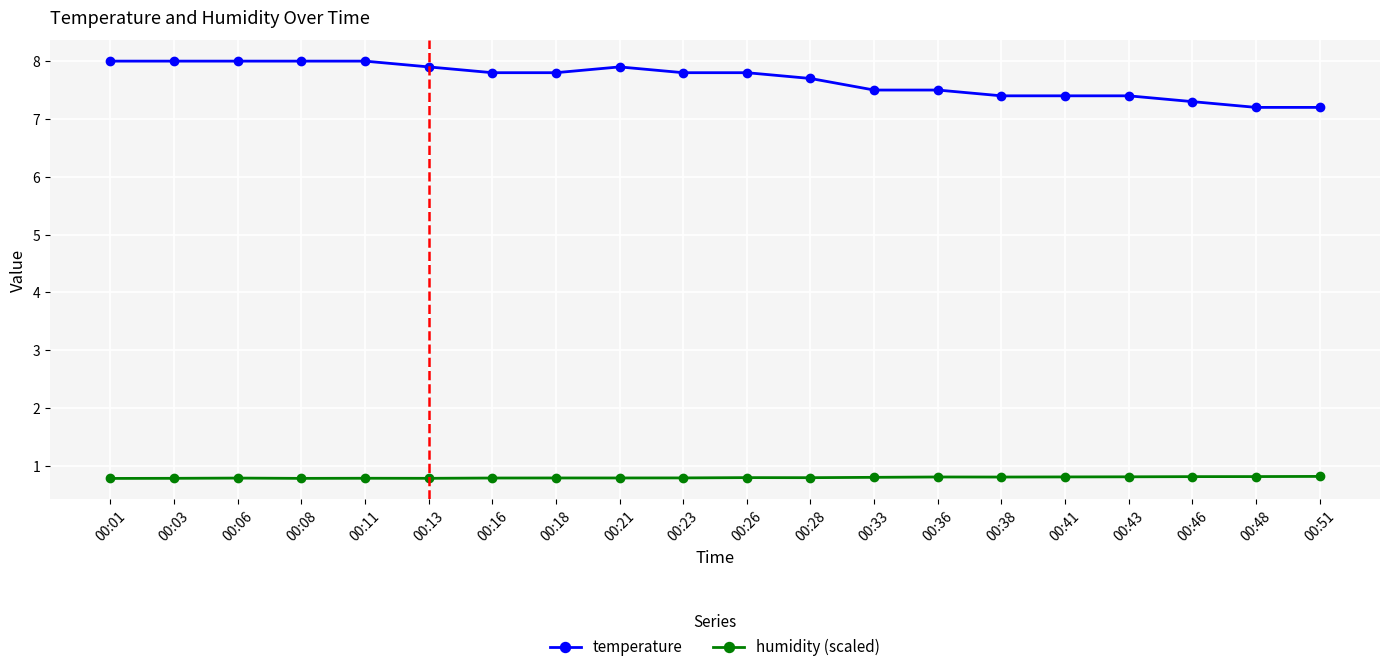

Reading left to right, list all the values displayed in this chart.

temperature: 8.0	8.0	8.0	8.0	8.0	7.9	7.8	7.8	7.9	7.8	7.8	7.7	7.5	7.5	7.4	7.4	7.4	7.3	7.2	7.2
humidity (scaled): 0.8	0.8	0.8	0.8	0.8	0.8	0.8	0.8	0.8	0.8	0.8	0.8	0.8	0.8	0.8	0.8	0.8	0.8	0.8	0.8